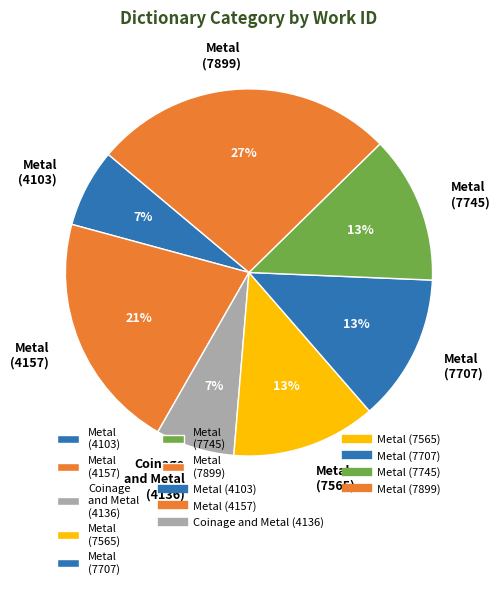

To the nearest percent, what portion does Metal (7565) represent?

13%